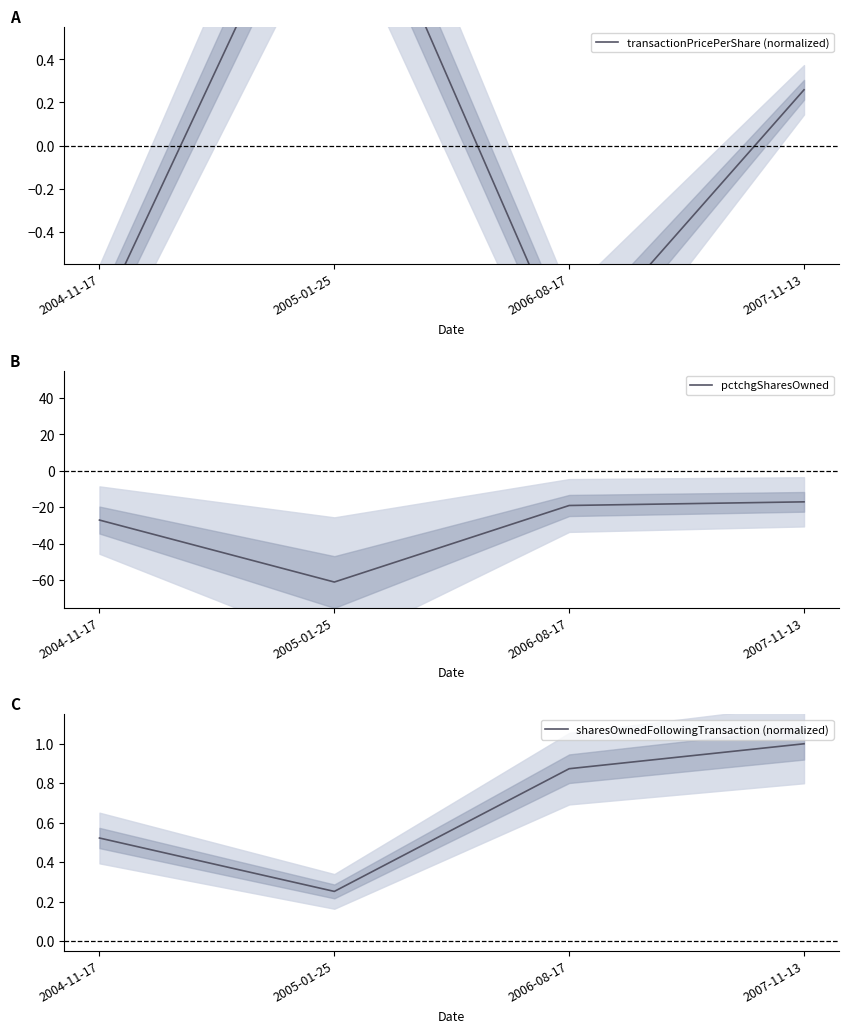

List the labels in order of pctchgSharesOwned value, smallest first.

2005-01-25, 2004-11-17, 2006-08-17, 2007-11-13